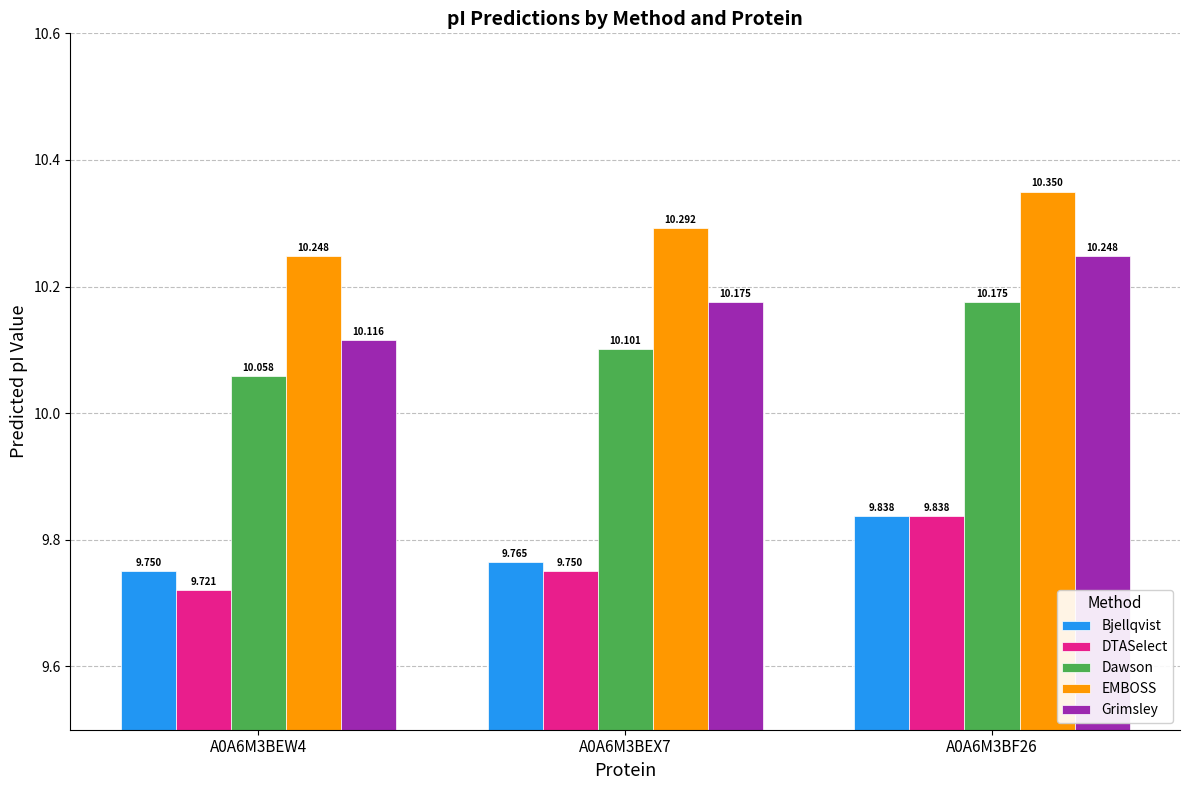

What is the sum of all DTASelect values?

29.3